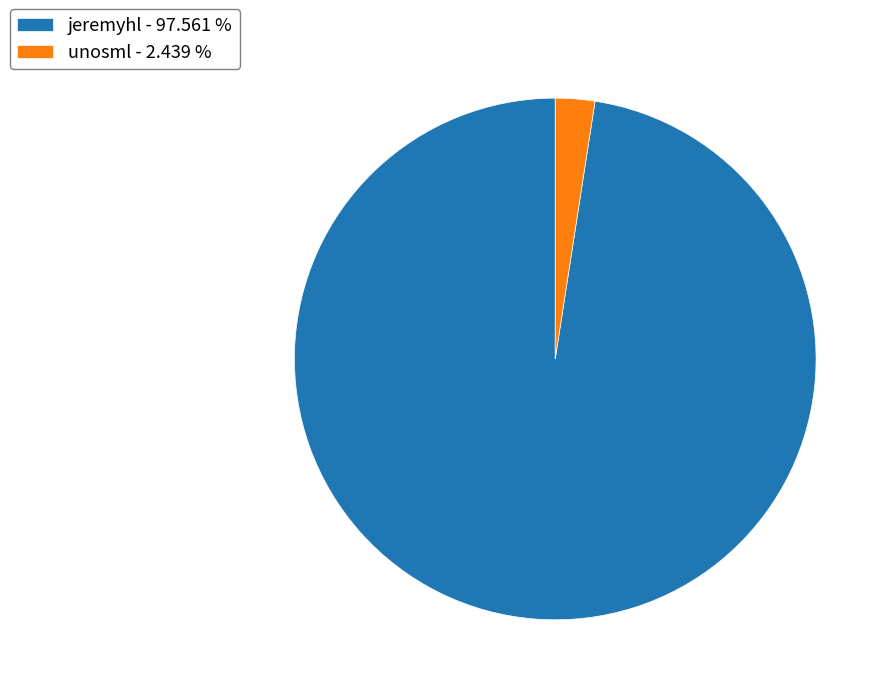

Does any single category account for the majority?

Yes